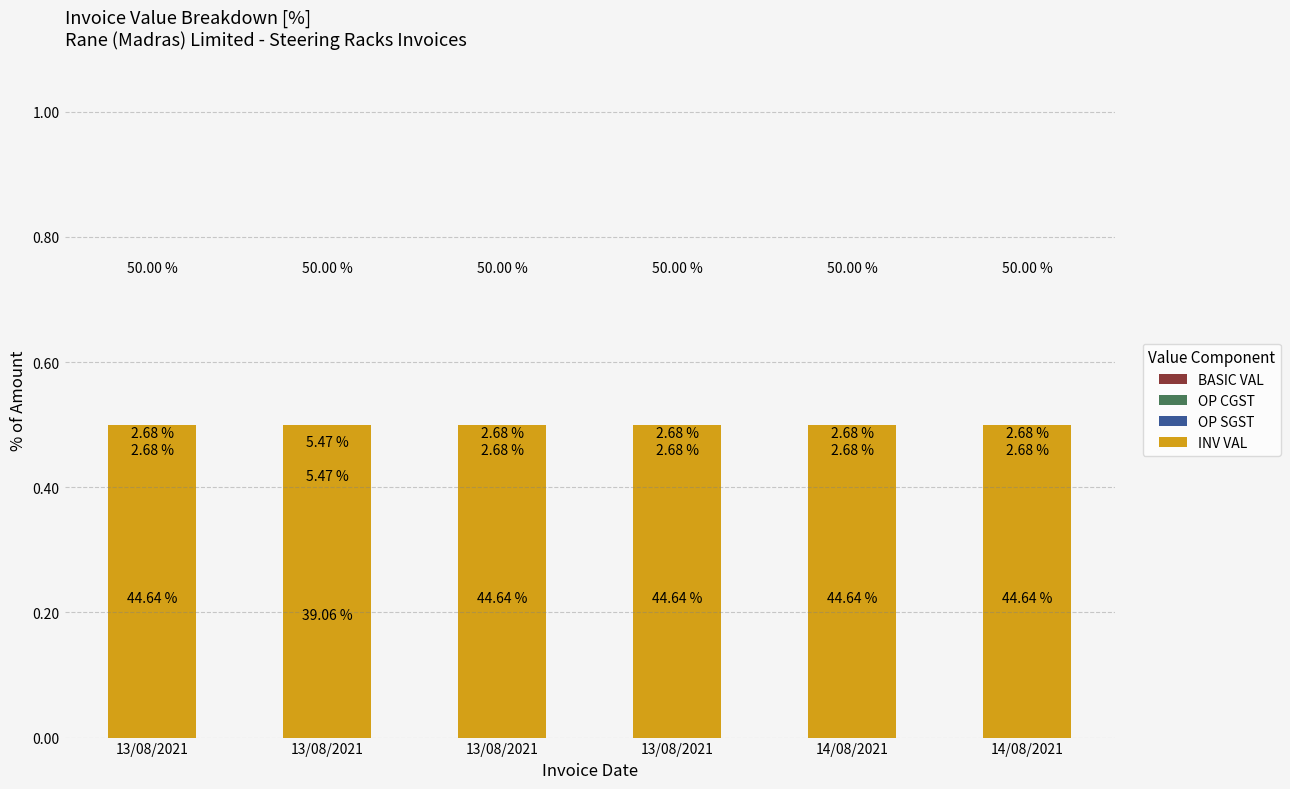

What is the sum of all INV VAL values?

3.0